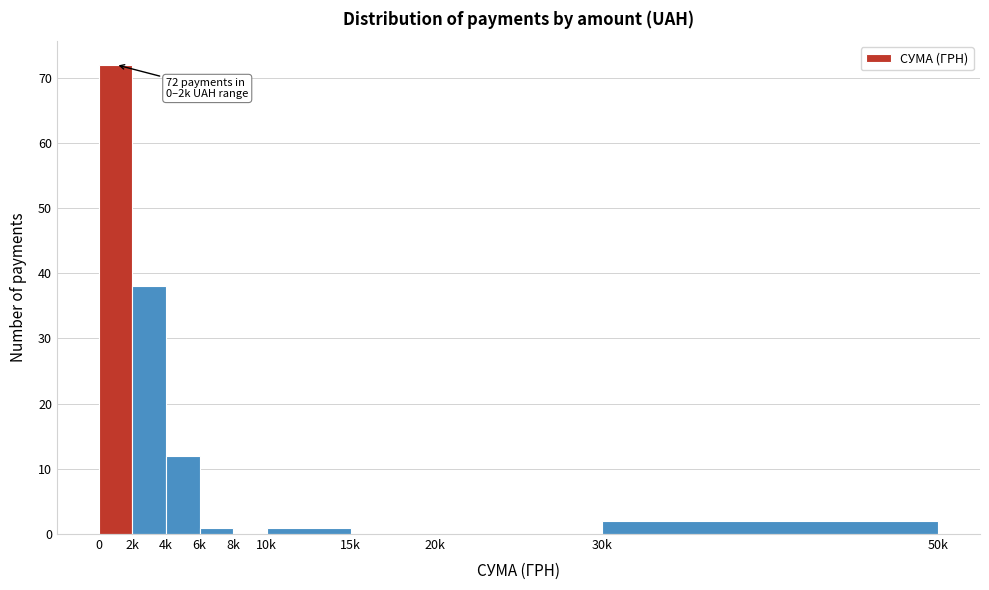

Reading left to right, transcribe all the data shown in this chart.

0=72	2k=38	4k=12	6k=1	8k=0	10k=1	15k=0	20k=0	30k=2